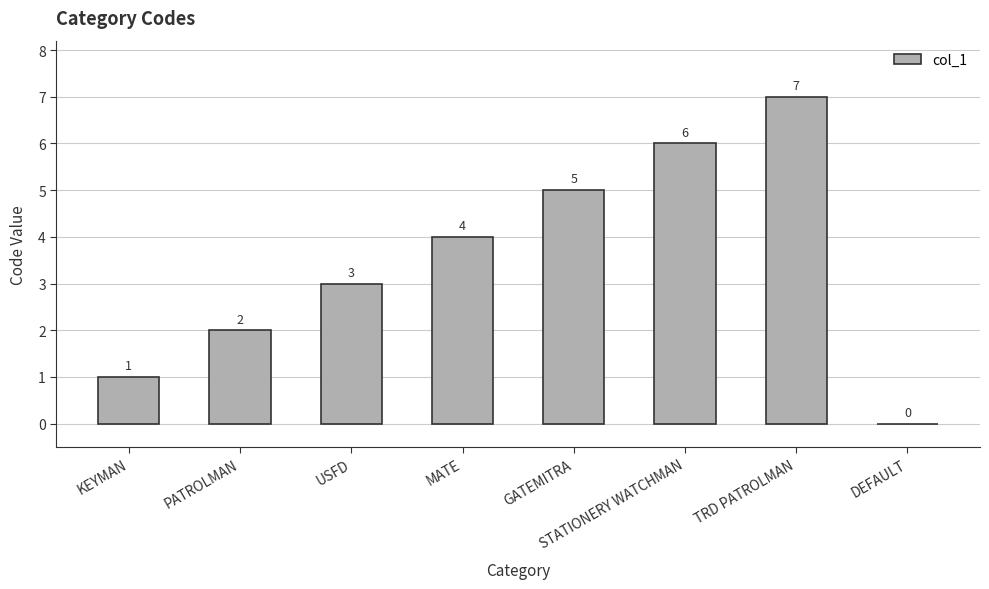

Which category has the highest value across all series?

TRD PATROLMAN